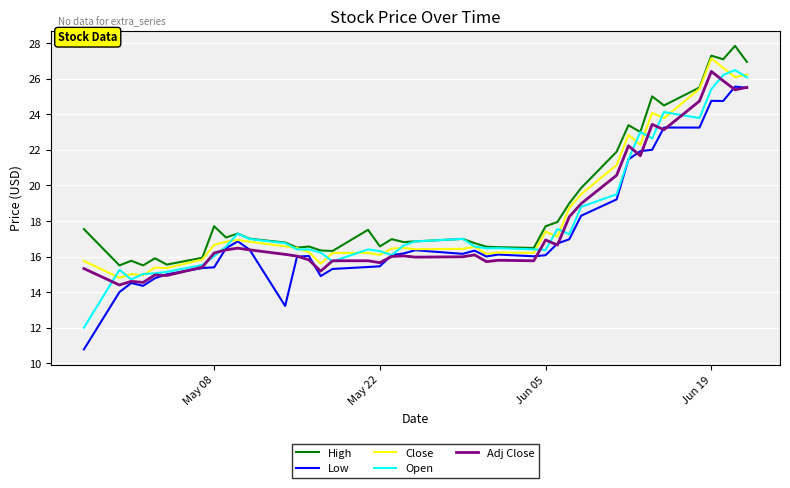

True or false: Adj Close and Close cross at least once.

False